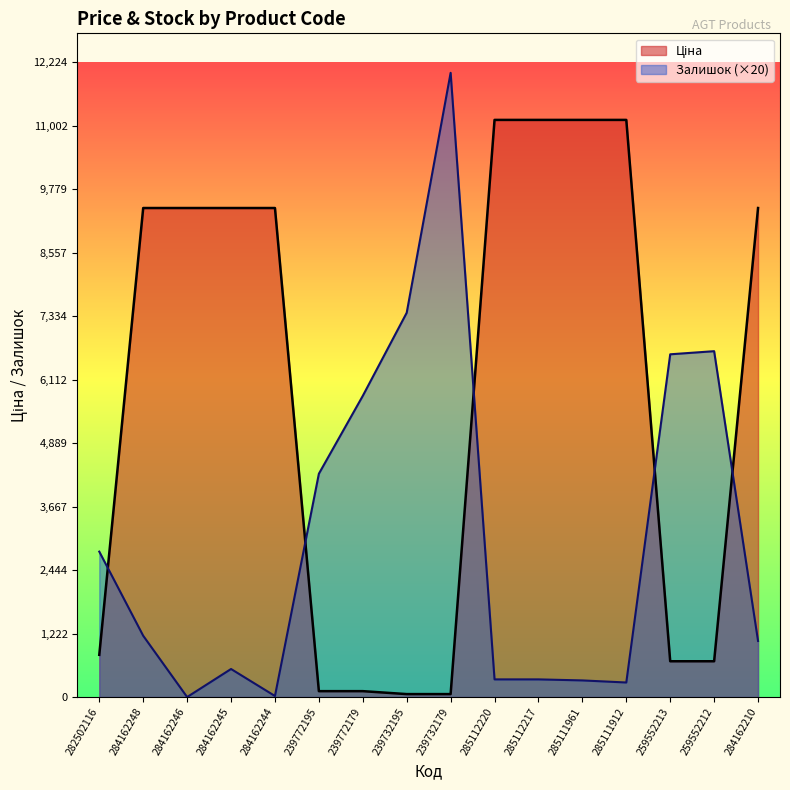

Reading left to right, what are all the values shown in this chart?

Ціна: 282502116=813.0	284162248=9416.9	284162246=9416.9	284162245=9416.9	284162244=9416.9	239772195=113.3	239772179=113.3	239732195=56.7	239732179=56.7	285112220=11113.6	285112217=11113.6	285111961=11113.6	285111912=11113.6	259552213=689.1	259552212=689.1	284162210=9416.9
Залишок: 282502116=2800.0	284162248=1180.0	284162246=0.0	284162245=540.0	284162244=20.0	239772195=4300.0	239772179=5800.0	239732195=7400.0	239732179=12020.0	285112220=340.0	285112217=340.0	285111961=320.0	285111912=280.0	259552213=6600.0	259552212=6660.0	284162210=1080.0